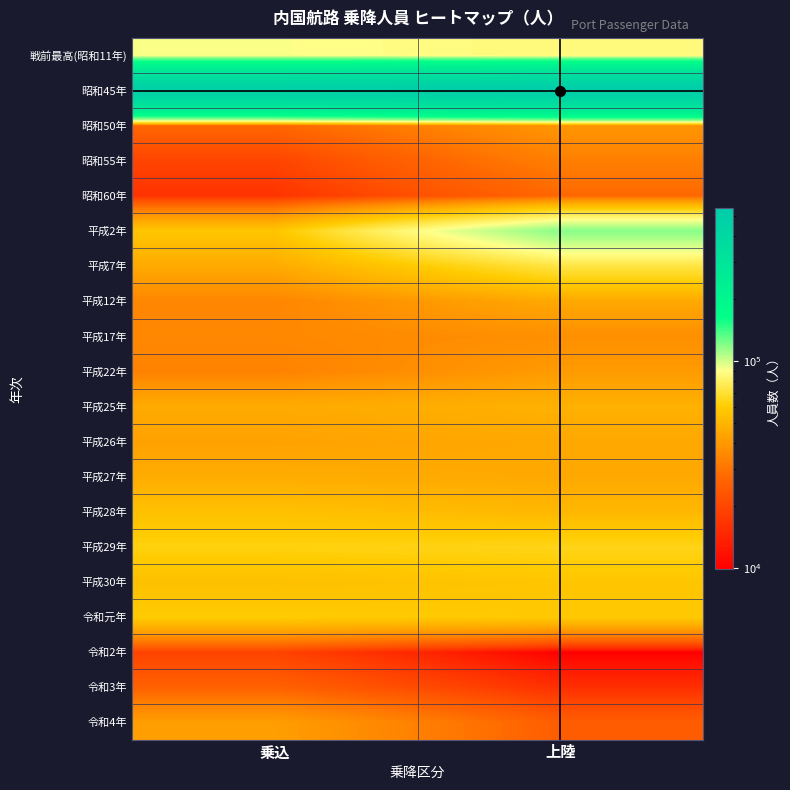

Between 上陸 and 乗込, which is larger?

乗込